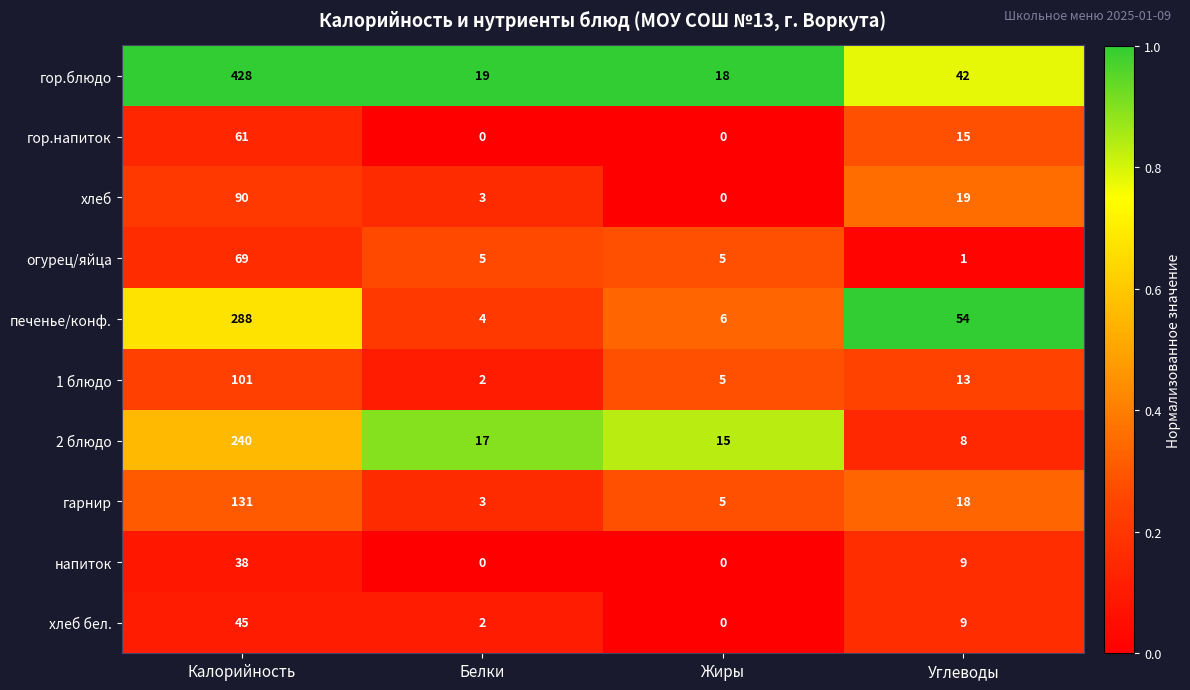

Between Калорийность and Белки, which series saw the biggest shift?

гор.блюдо